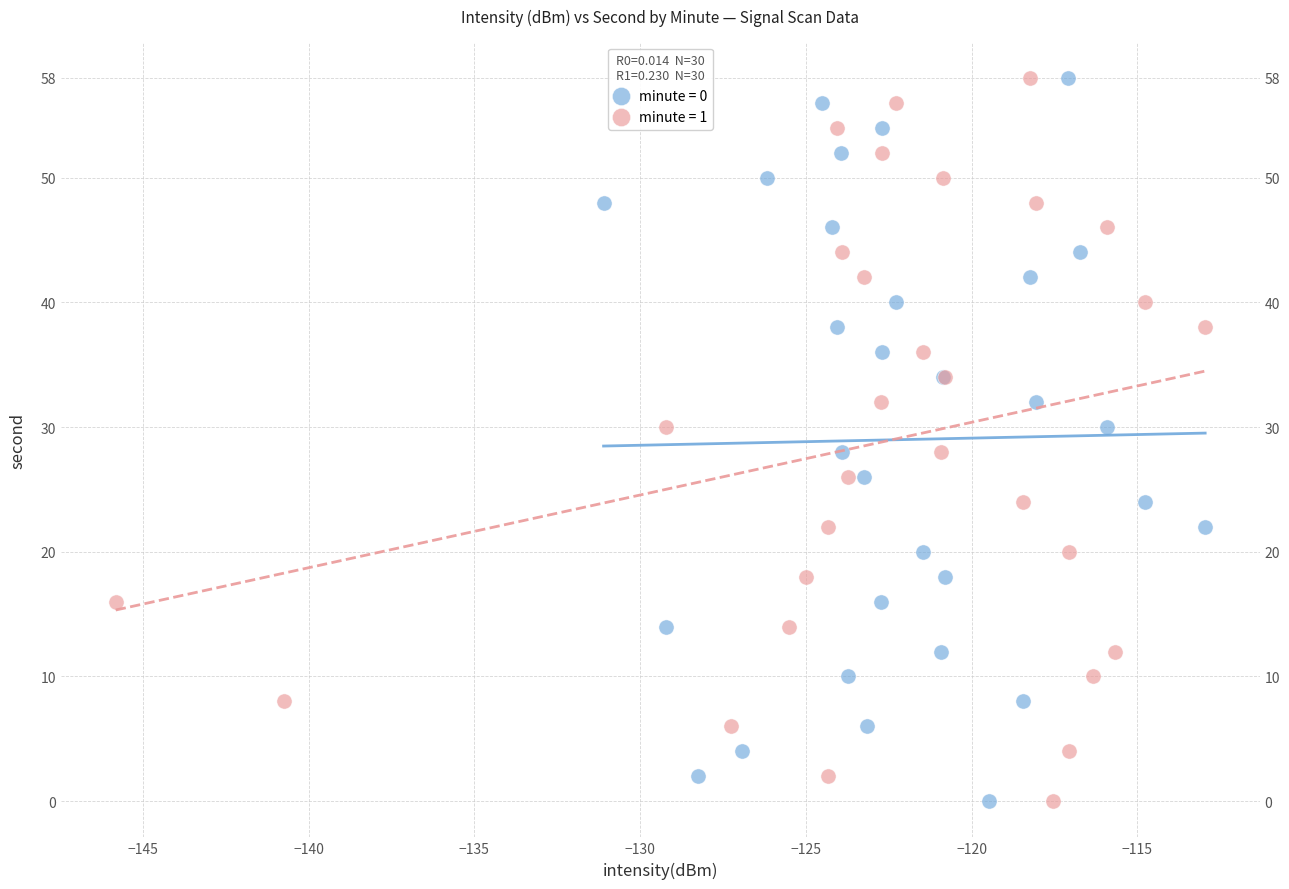

What are all the series names shown in the legend?

minute = 0, minute = 1